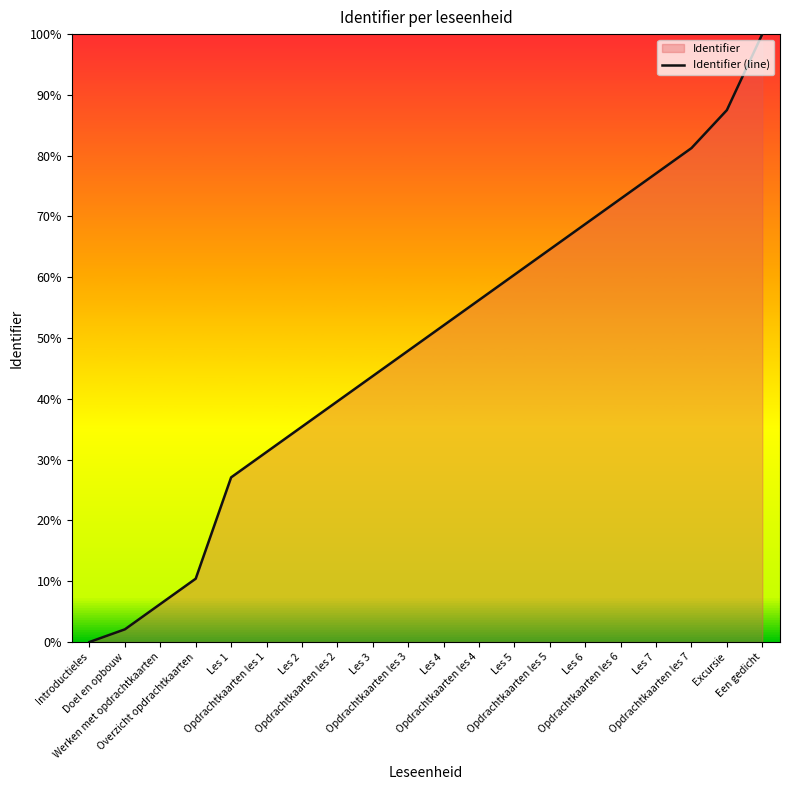

True or false: the data shows 64.6 at Opdrachtkaarten les 5.

True